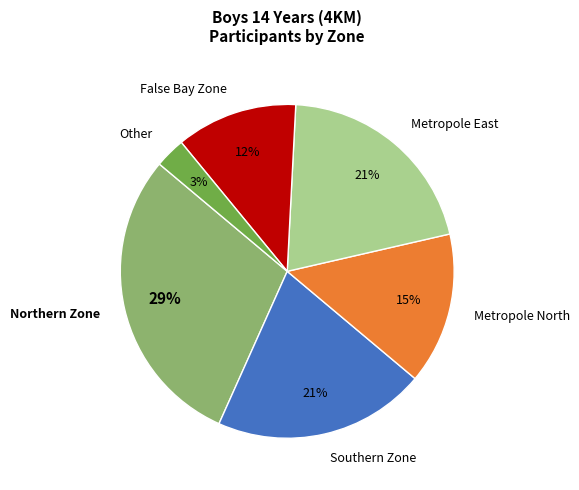

Approximately how many times larger is the value at Northern Zone compared to Metropole East?

1.4